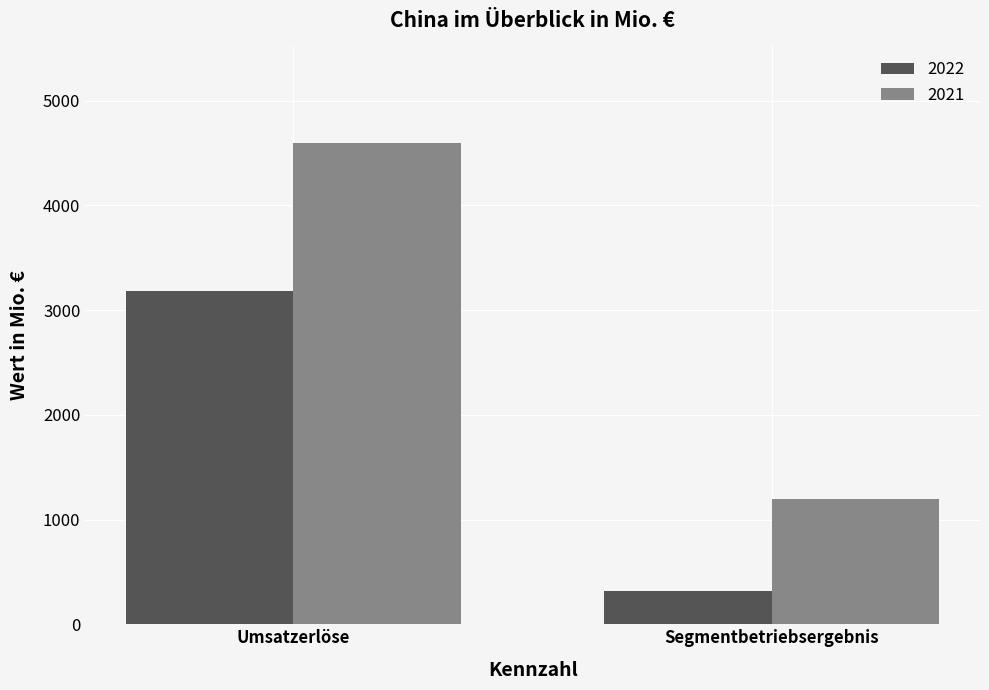

Does the chart contain stacked bars?

No